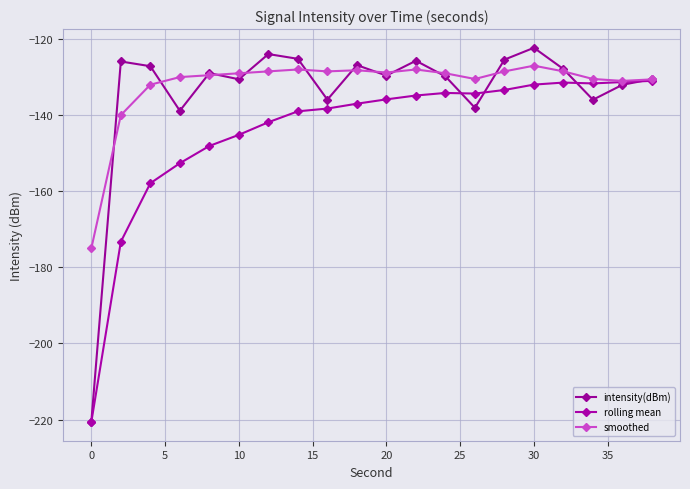

What is the average value of the smoothed series?

-132.1